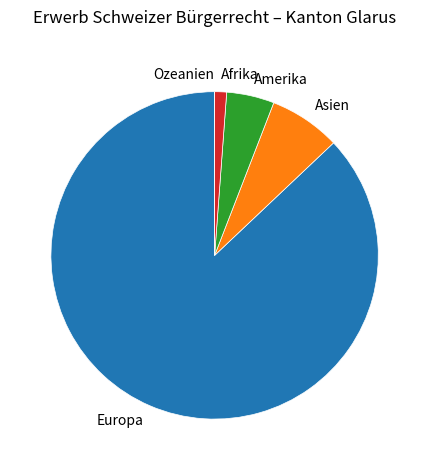

The Europa slice represents 87% of the pie. True or false?

True